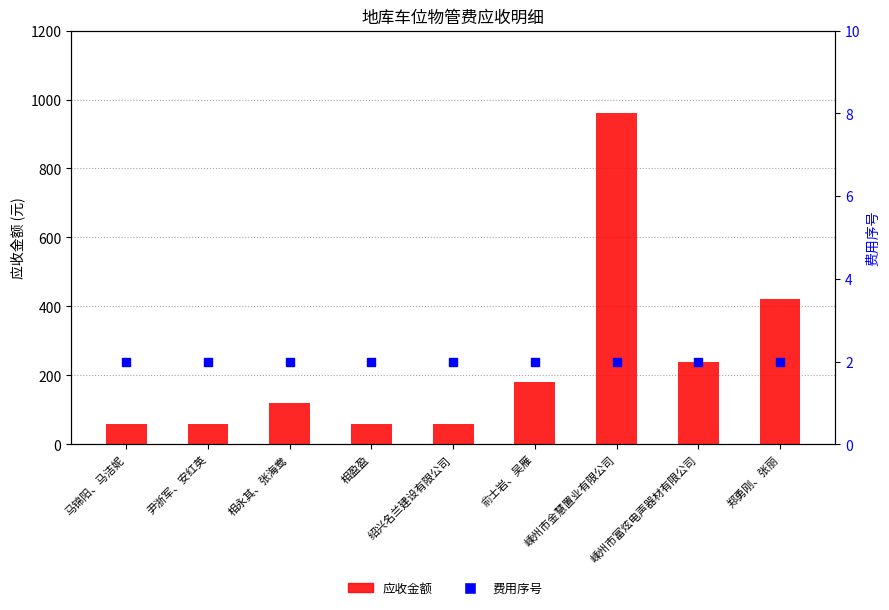

Which series has the largest total across all categories?

应收金额